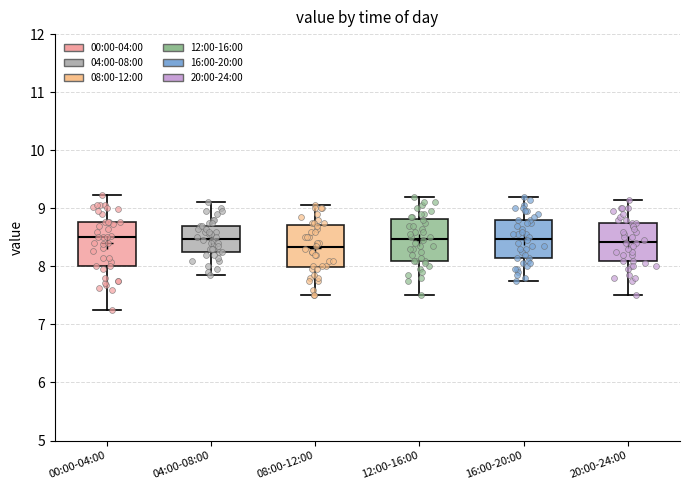

Reading left to right, read every box against the y-axis: the position of its median line, the range the box covers, and the ends of its whiskers. The values are not printed on the chart, so give them approximately, as read against the axis.

00:00-04:00: median 8.5, box 8.0 to 8.8, whiskers 7.3 to 9.2
04:00-08:00: median 8.5, box 8.3 to 8.7, whiskers 7.9 to 9.1
08:00-12:00: median 8.3, box 8.0 to 8.7, whiskers 7.5 to 9.1
12:00-16:00: median 8.5, box 8.1 to 8.8, whiskers 7.5 to 9.2
16:00-20:00: median 8.5, box 8.1 to 8.8, whiskers 7.8 to 9.2
20:00-24:00: median 8.4, box 8.1 to 8.8, whiskers 7.5 to 9.2